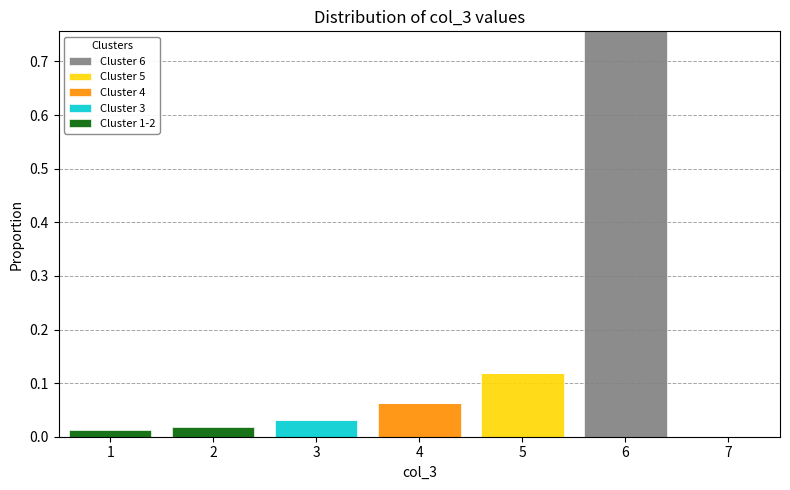

Which range on the x-axis has the tallest stacked bar (by total height)?

5.5 to 6.5